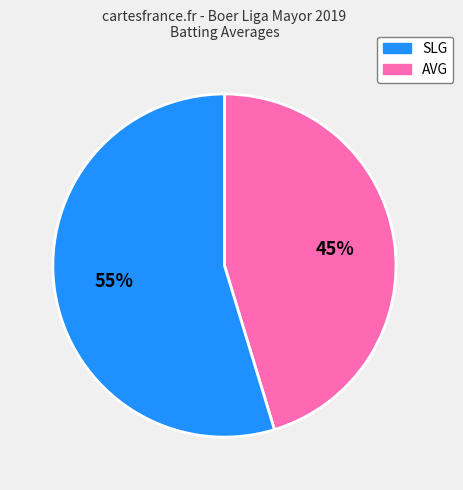

To the nearest percent, what is the average slice percentage?

50%